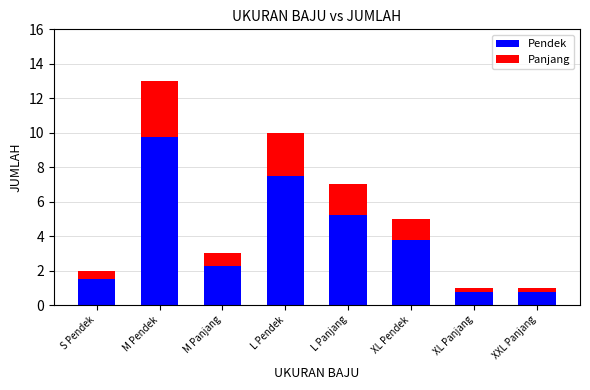

What is the average value of the Pendek series?

3.9